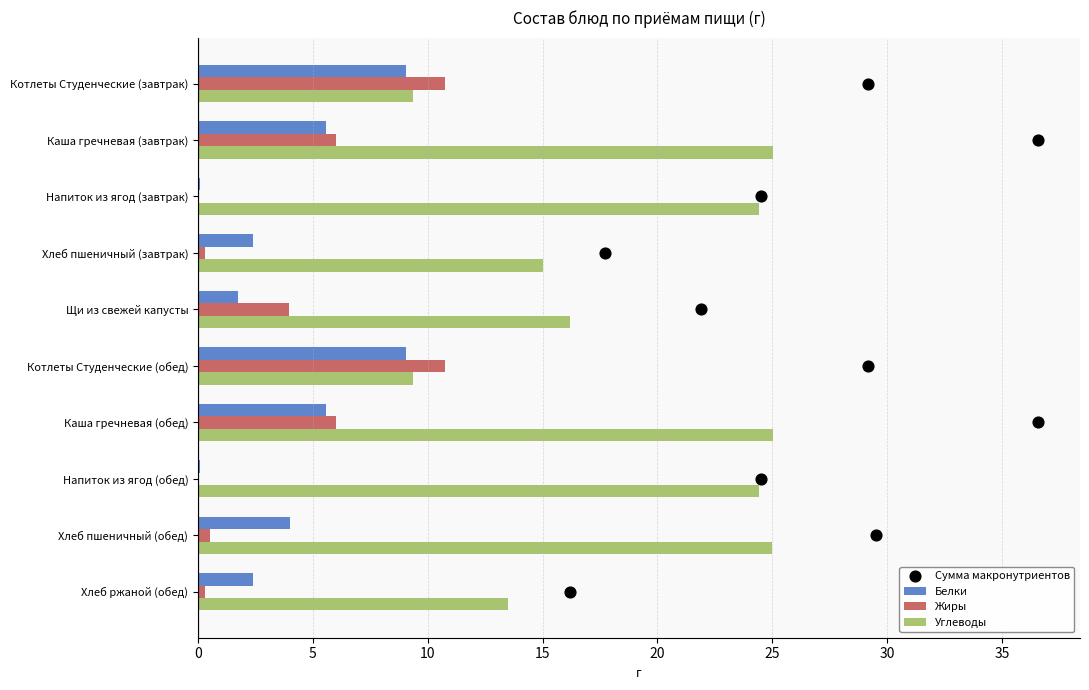

What are all the series names shown in the legend?

Белки, Жиры, Углеводы, Сумма макронутриентов